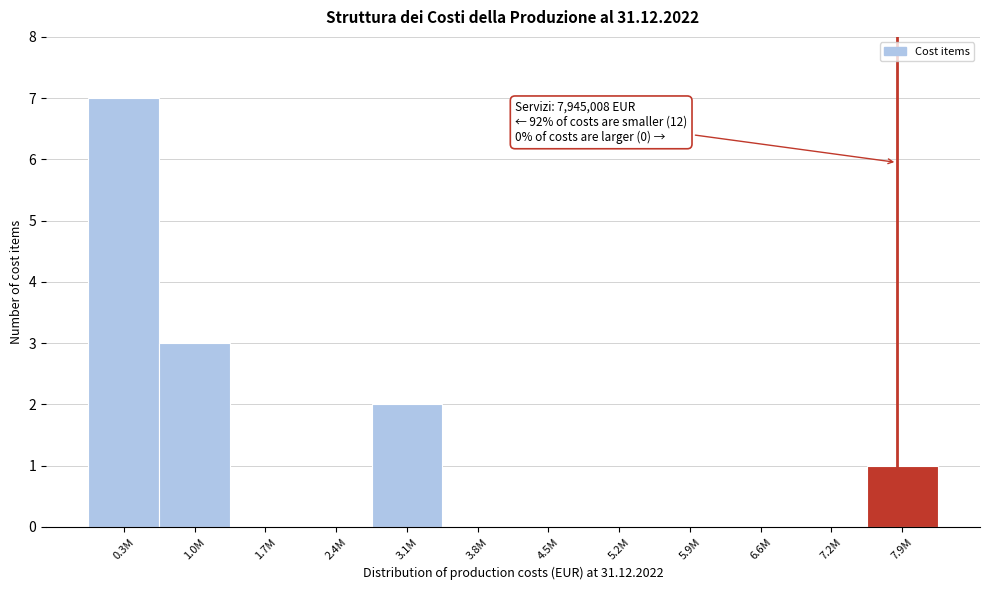

Reading right to left, list all the values displayed in this chart.

7.9M=1	7.2M=0	6.6M=0	5.9M=0	5.2M=0	4.5M=0	3.8M=0	3.1M=2	2.4M=0	1.7M=0	1.0M=3	0.3M=7